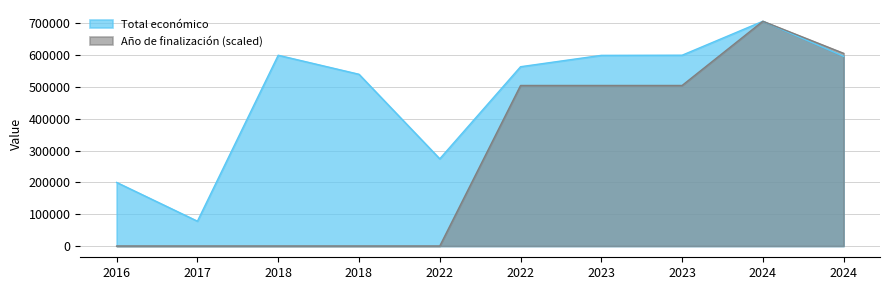

How many points are lower than both their immediate neighbors (excluding endpoints)?

2